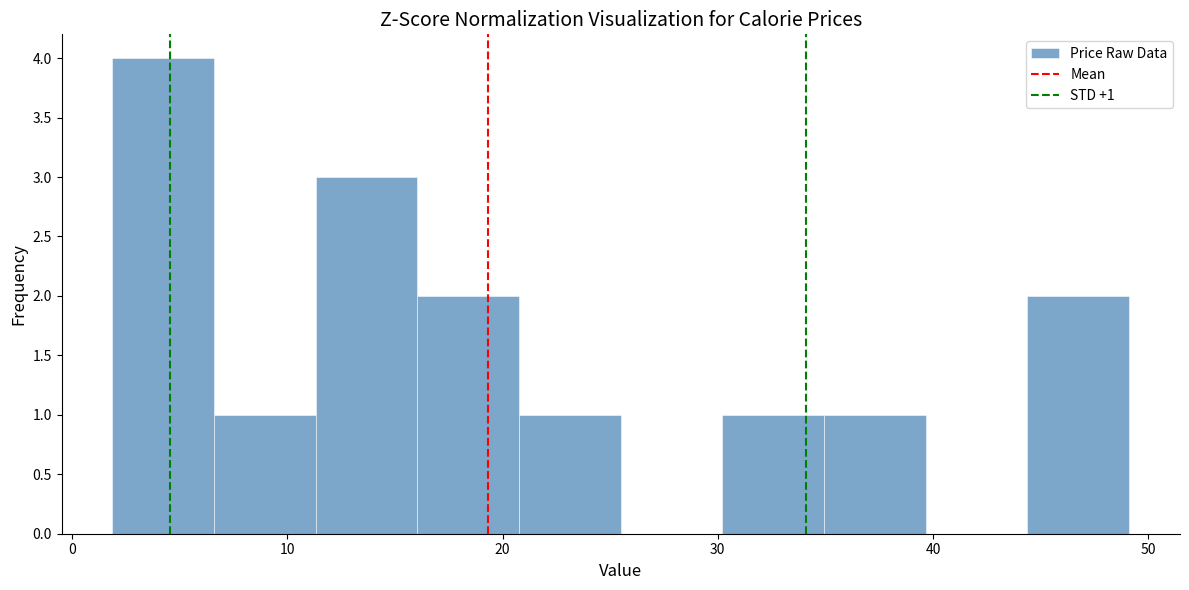

Which range on the x-axis has the tallest bar?

2 to 7